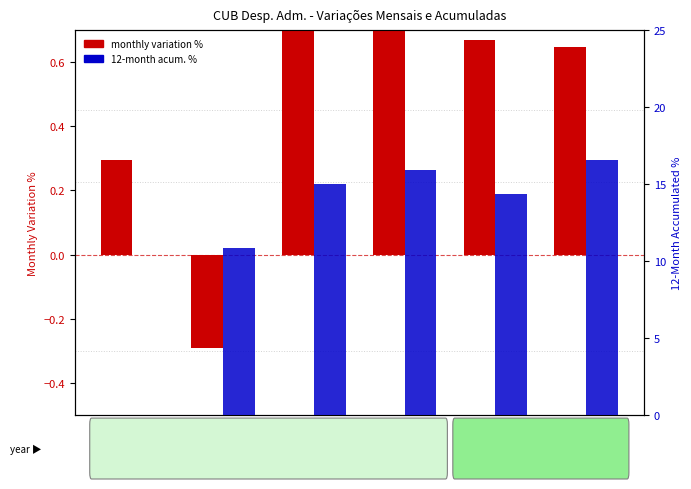

What is the label of the 3rd bar from the right?

2008-OUT